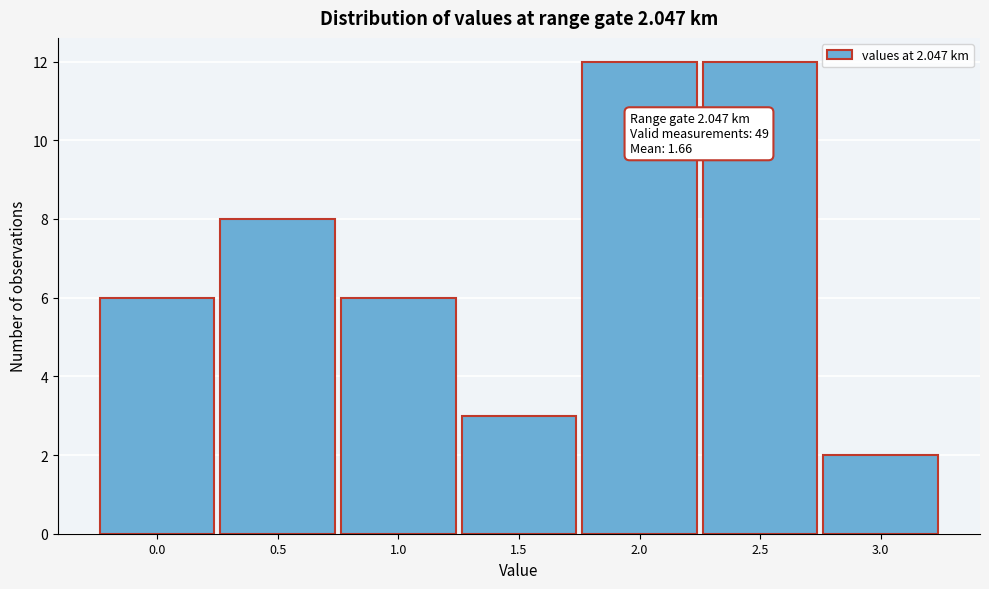

Reading left to right, extract all data points from this chart.

6	8	6	3	12	12	2